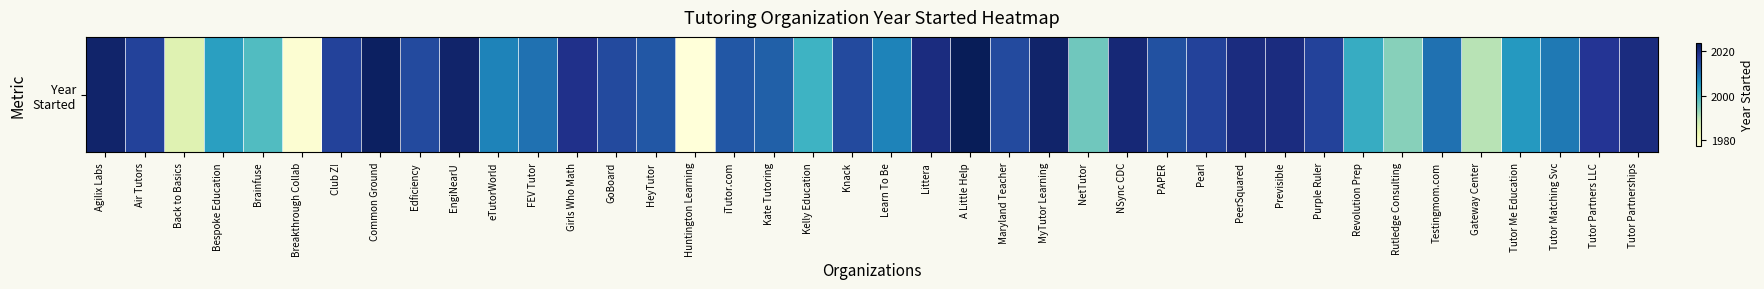

How many data points are less than 2015?

20